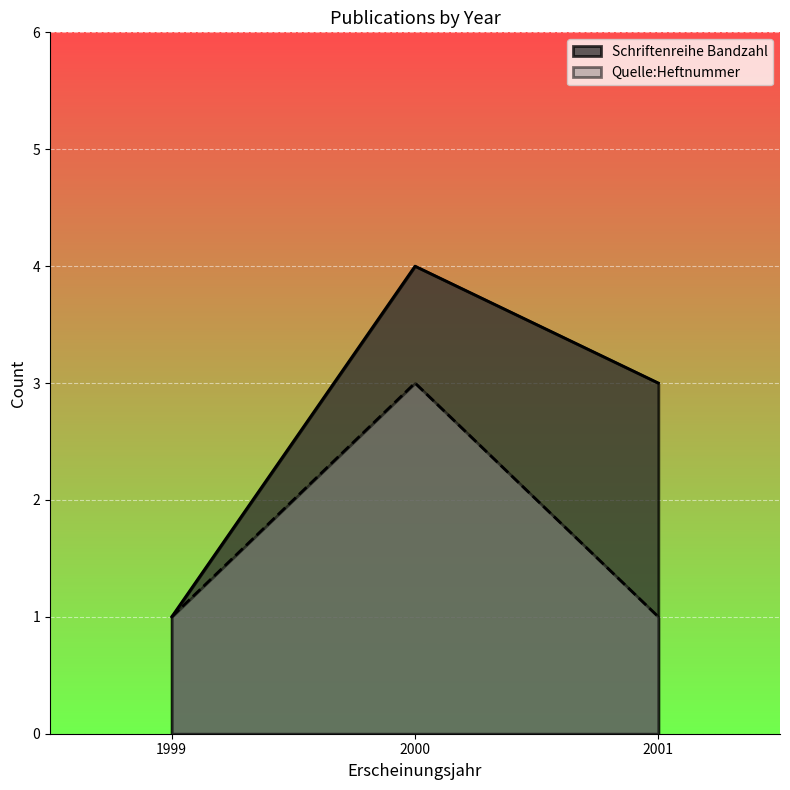

At which category is the sum across all series the highest?

2000